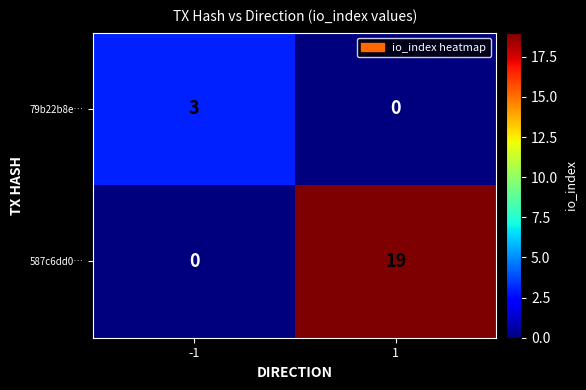

Rank the categories by 587c6dd0… value from highest to lowest.

1, -1